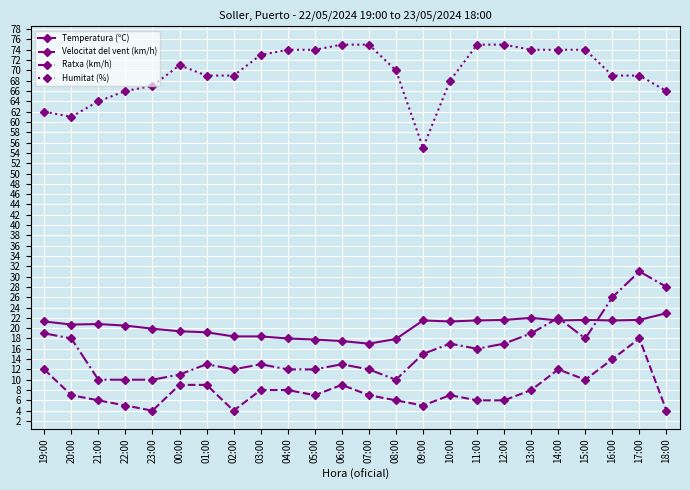

Is this an area chart (filled region under the line)?

No